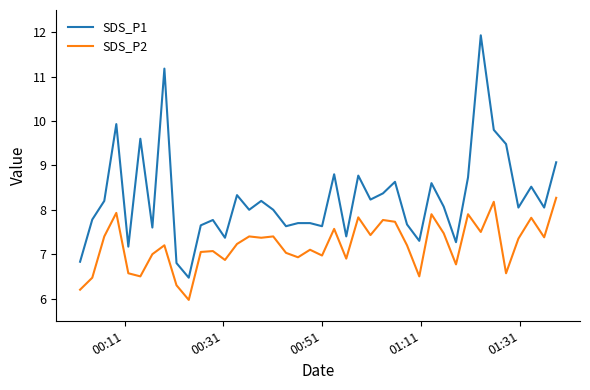

Rank the series by their maximum value, from highest to lowest.

SDS_P1, SDS_P2